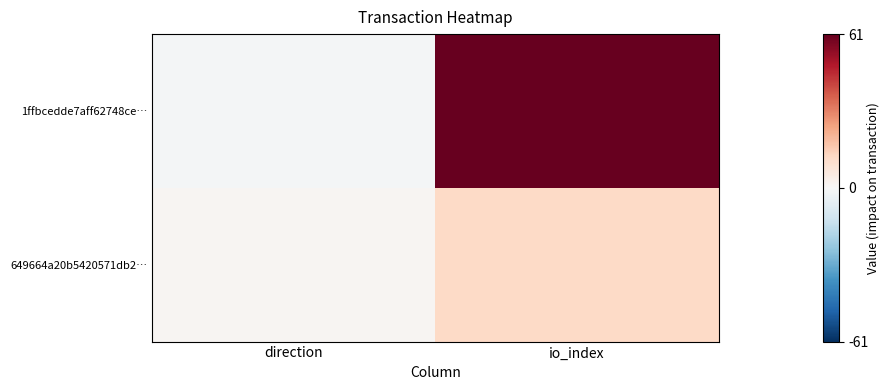

Which series has the largest range (max minus min)?

1ffbcedde7aff62748ce…